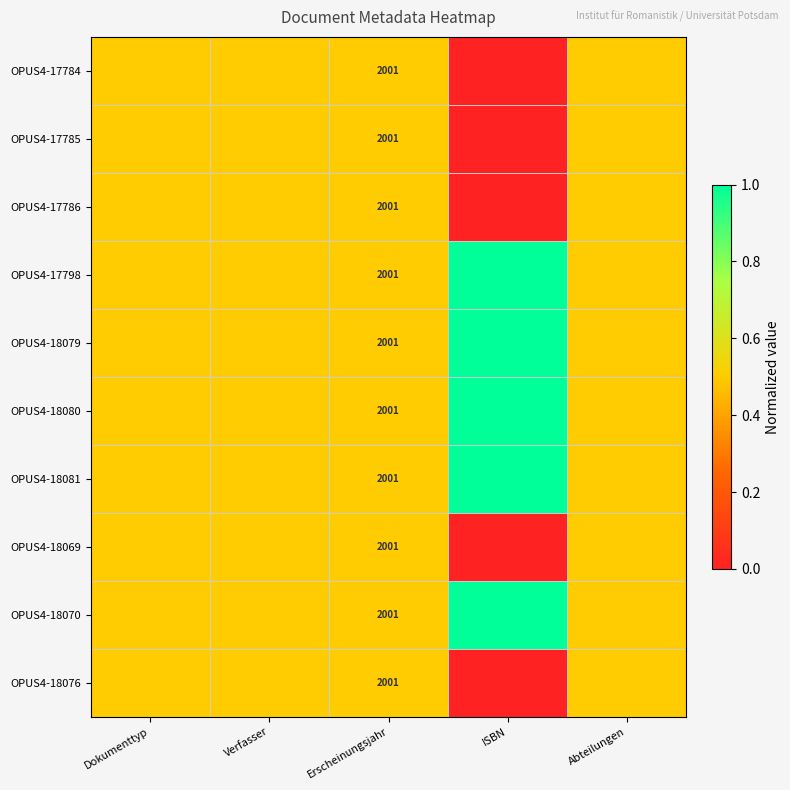

At which category is the sum across all series the highest?

Dokumenttyp